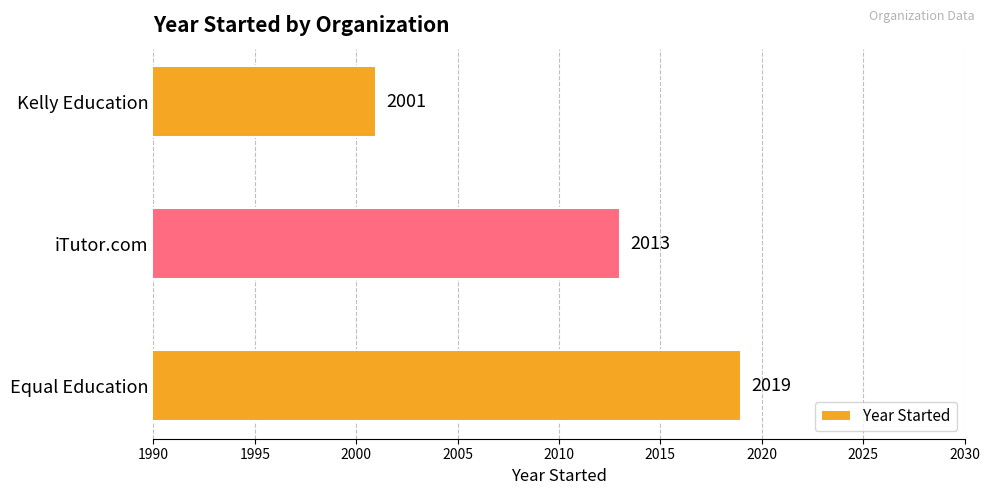

Count the values in the range 2001 to 2019.

3